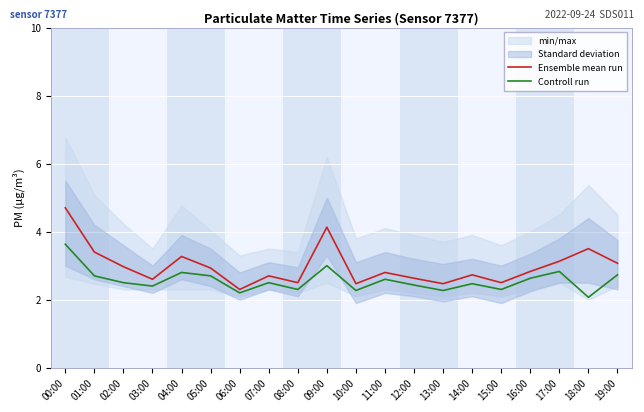

What is the difference between the maximum and minimum values in the Ensemble mean run series?

2.4